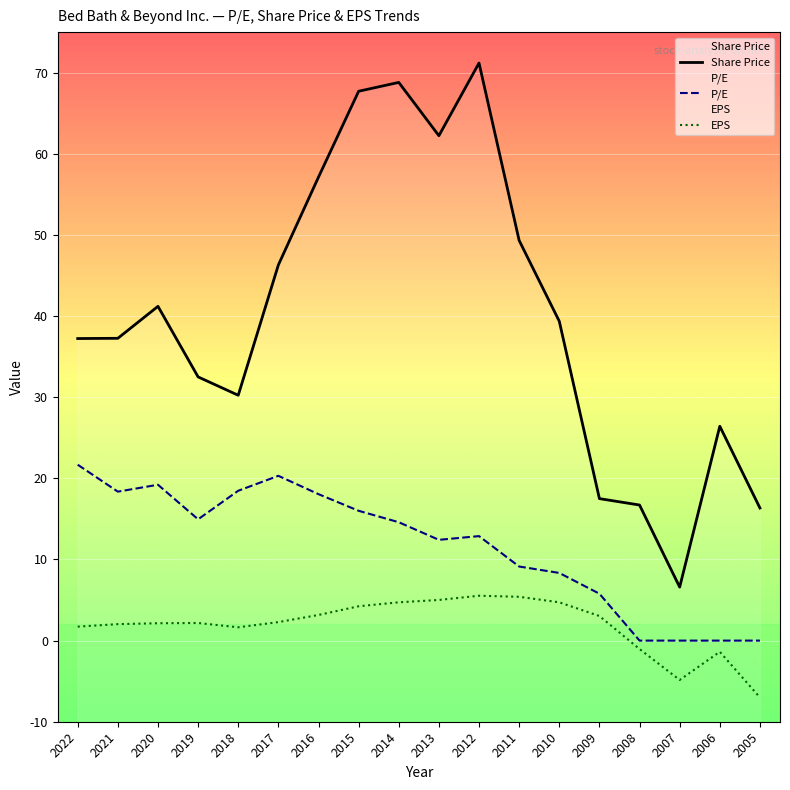

Which series changed the most between 2005 and 2011?

Share Price